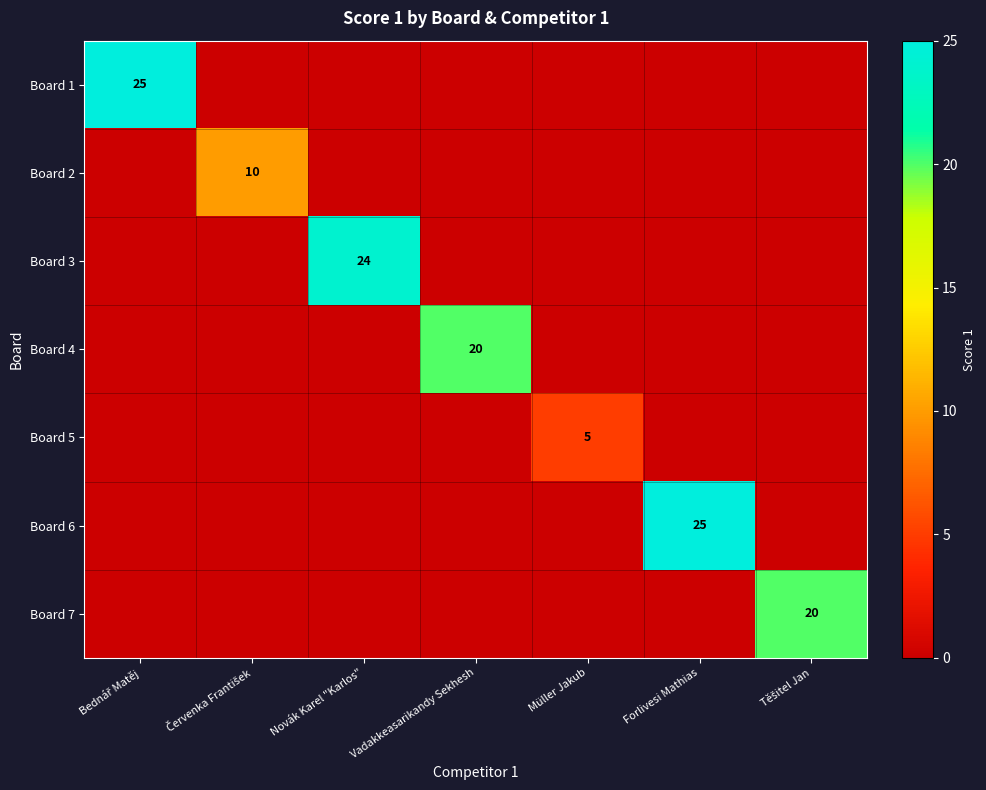

Between Forlivesi Mathias and Těšitel Jan, which is larger?

Forlivesi Mathias